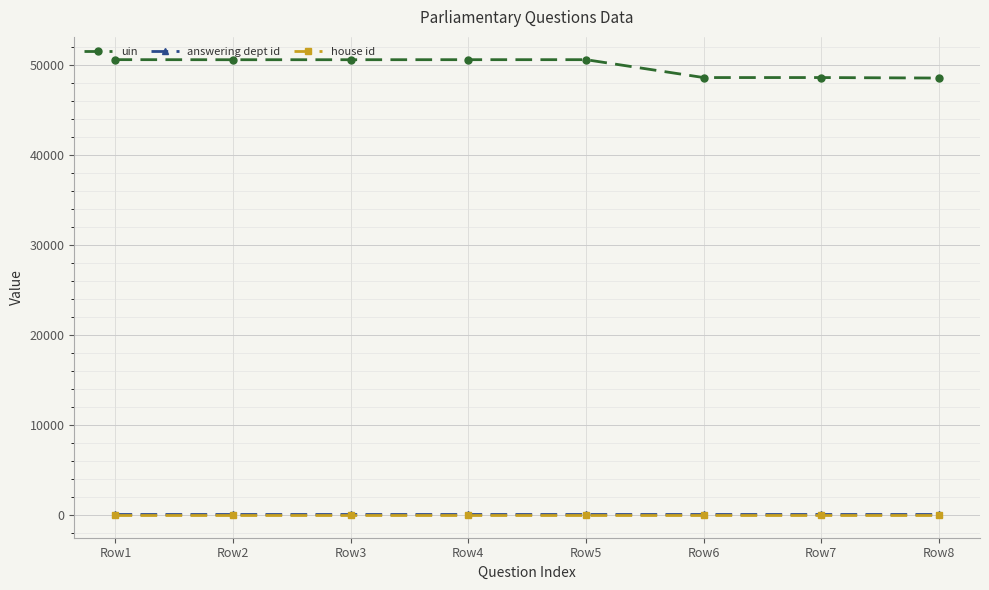

What is the value of the house id point at the 8th from the left?

1